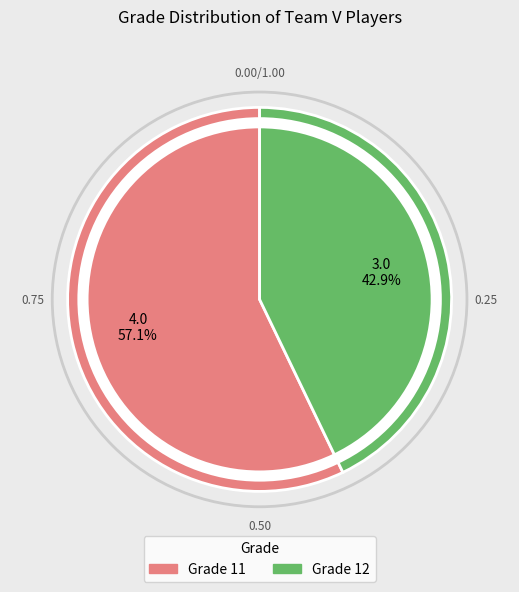

Is there any slice that represents more than half of the pie?

Yes